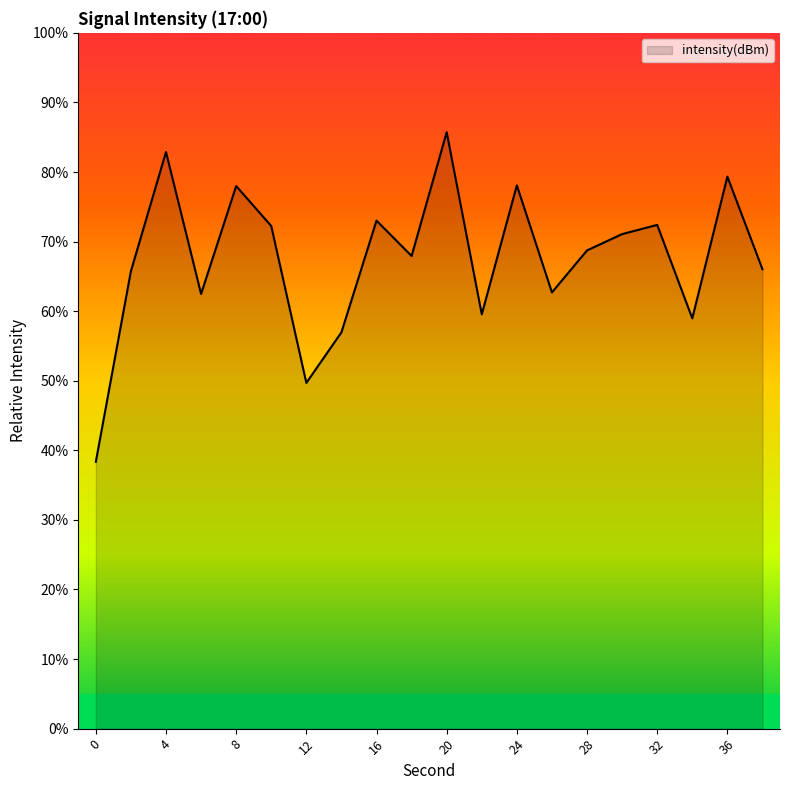

What is the maximum value shown in the chart?

85.7